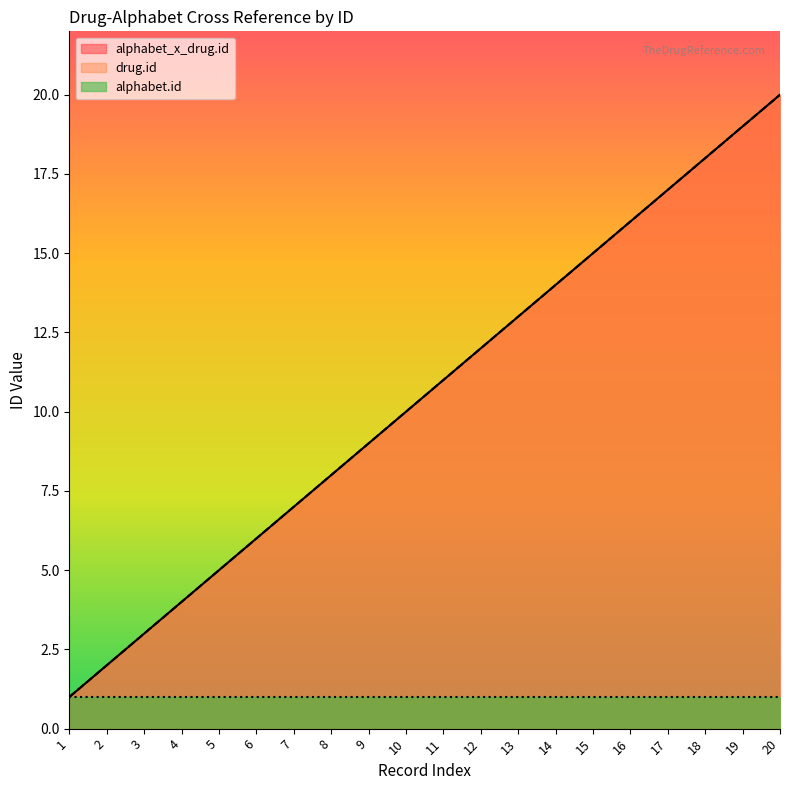

Where does the drug.id series first go above 11?

12